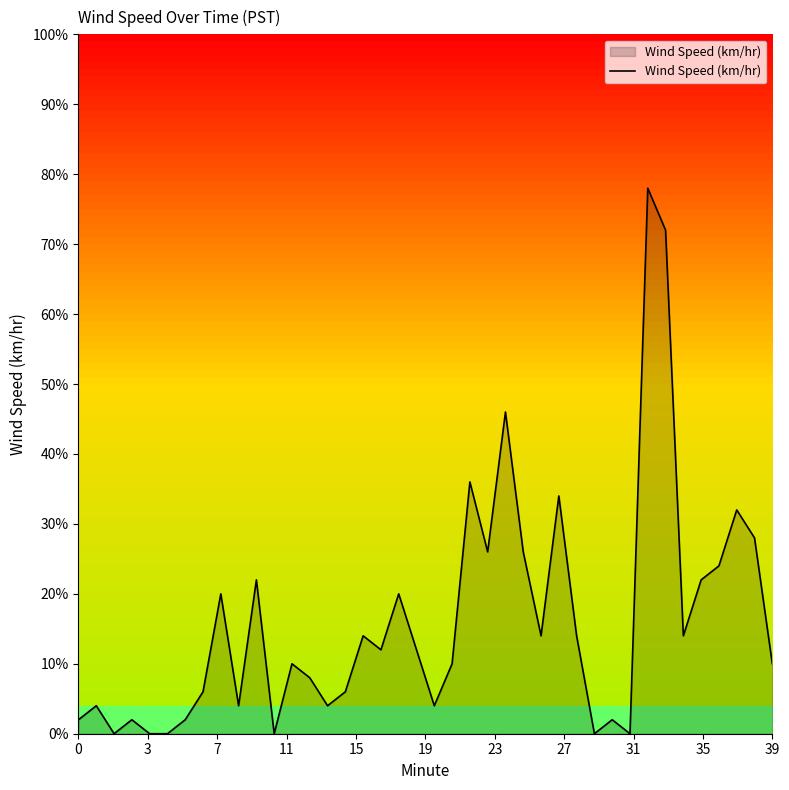

Between 16 and 11, which is larger?

16